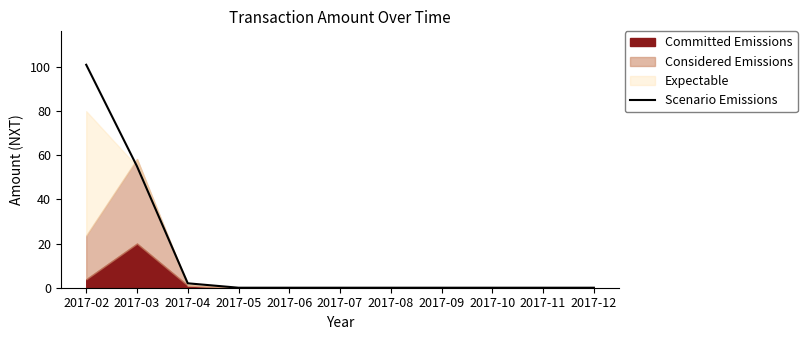

Which category has the lowest value across all series?

2017-05